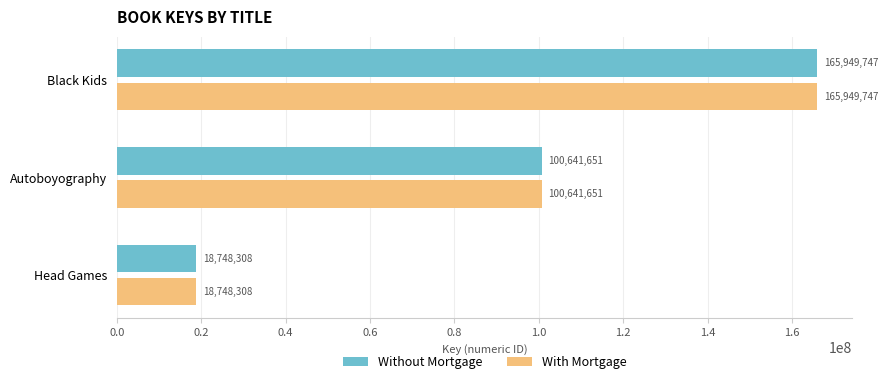

Is it true that With Mortgage equals 100641651 at Autoboyography?

True